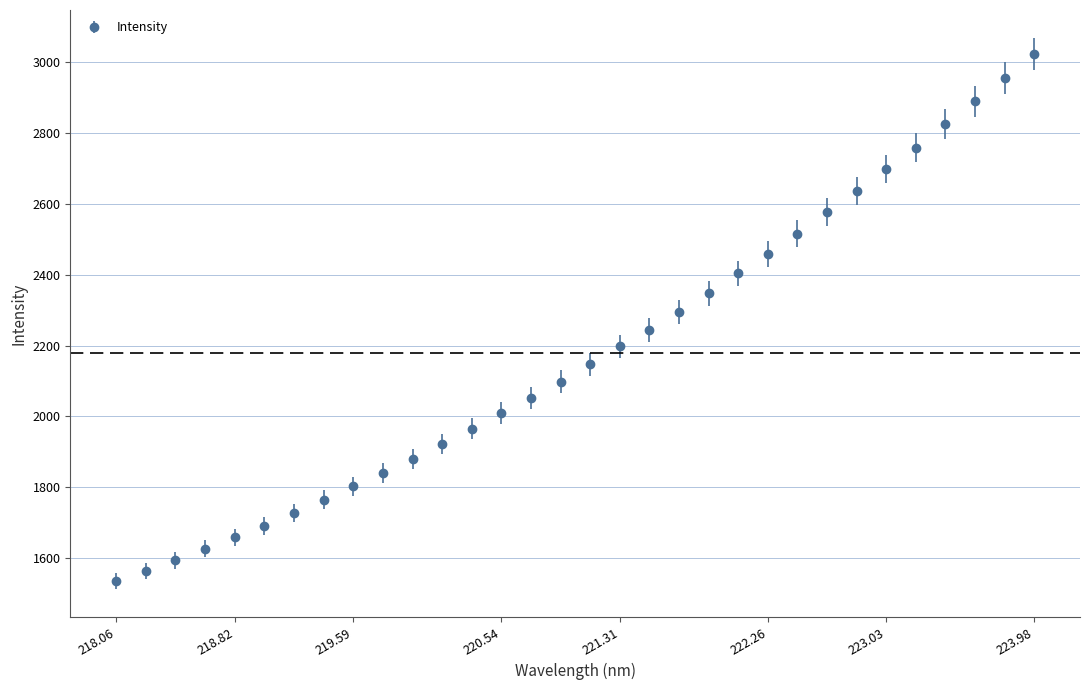

How many values exceed 2147?

16